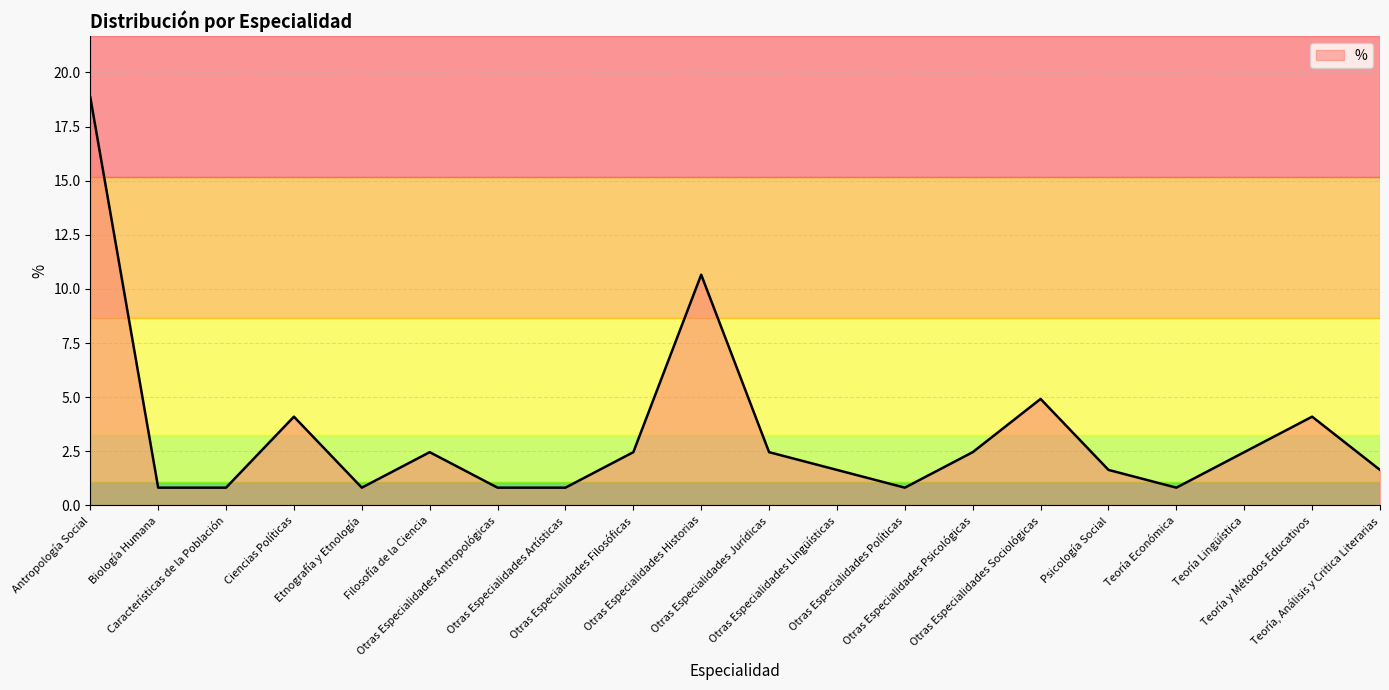

What is the difference between the maximum and minimum values?

18.0